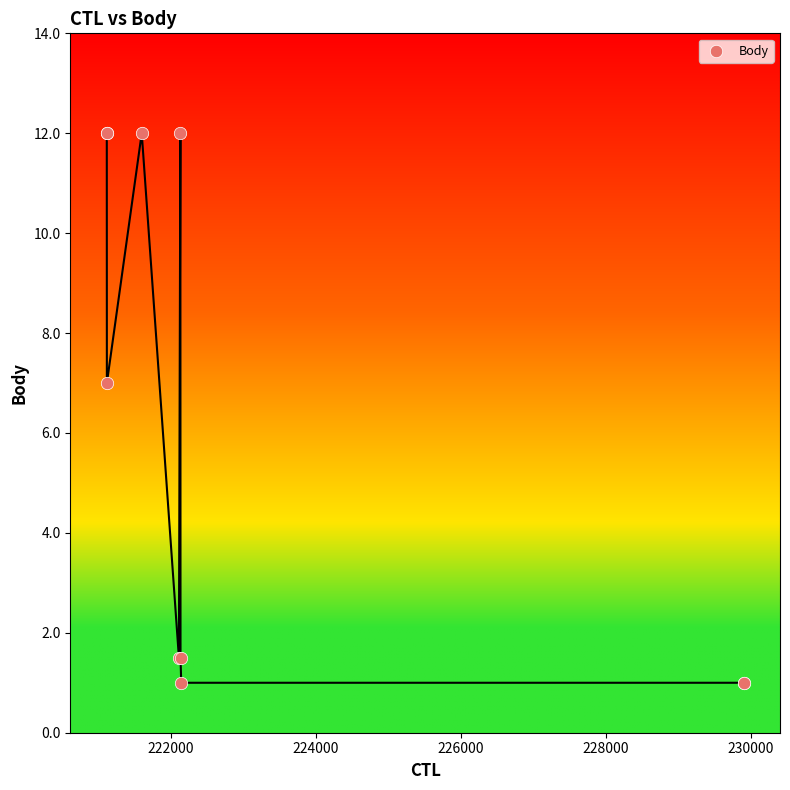

What Y value in the scatter plot is closest to 6?

7.0